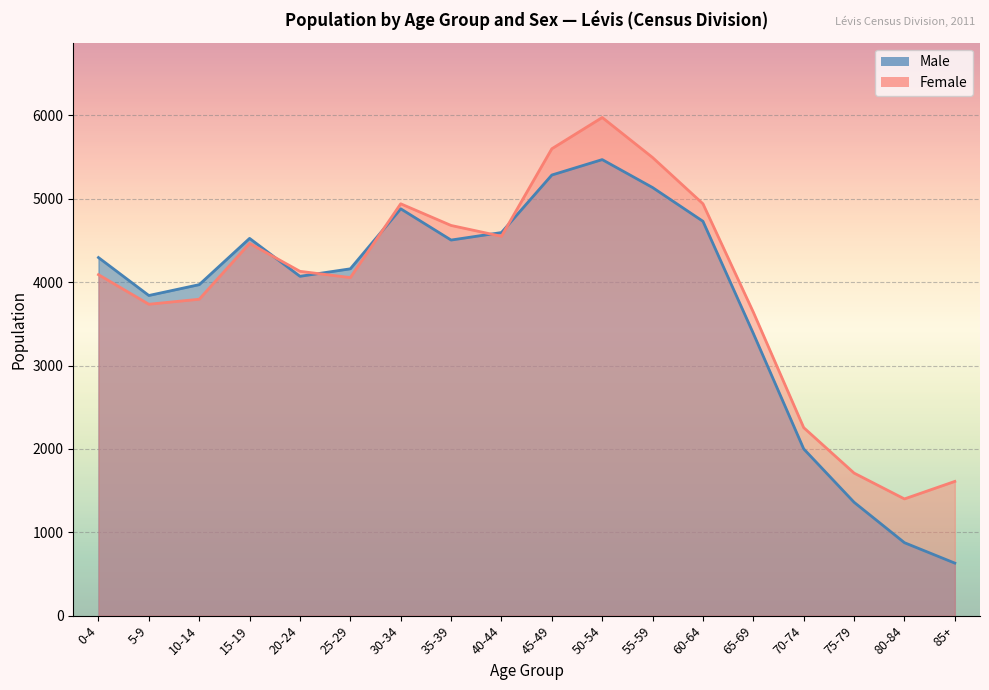

What position from the right is 25-29?

13